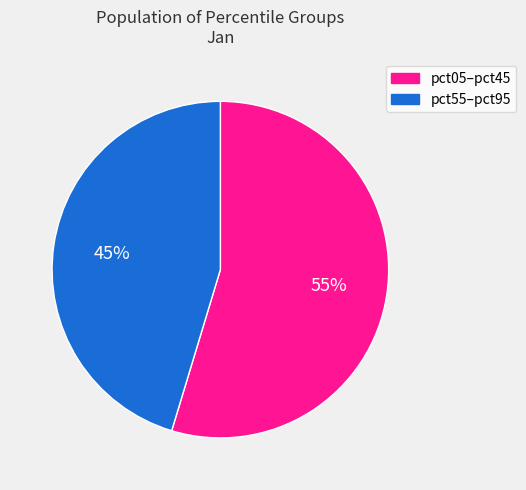

Is there a majority slice in this chart?

Yes